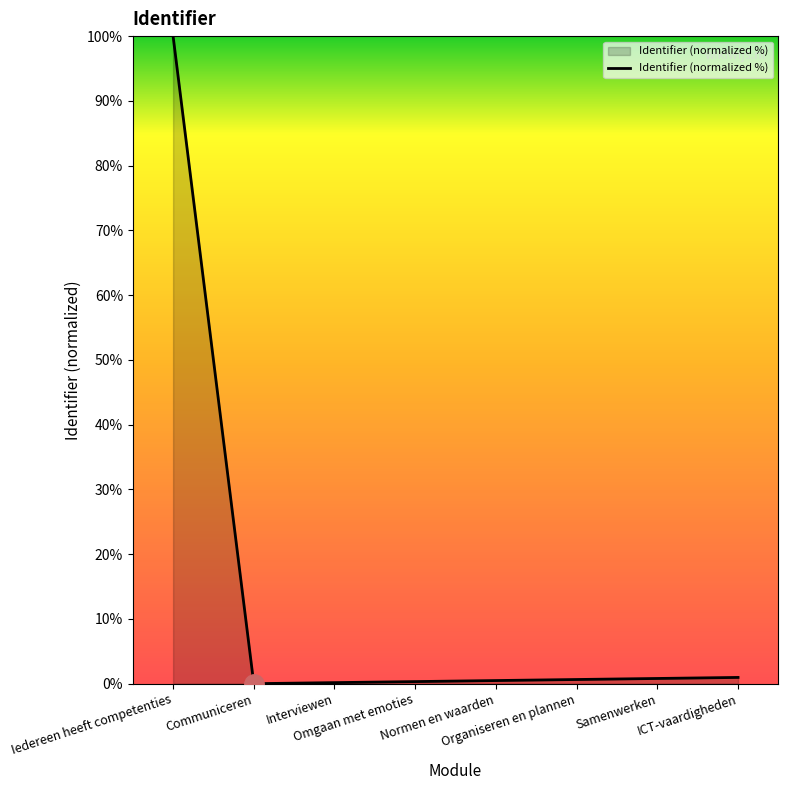

What is the sum of all values?

103.4